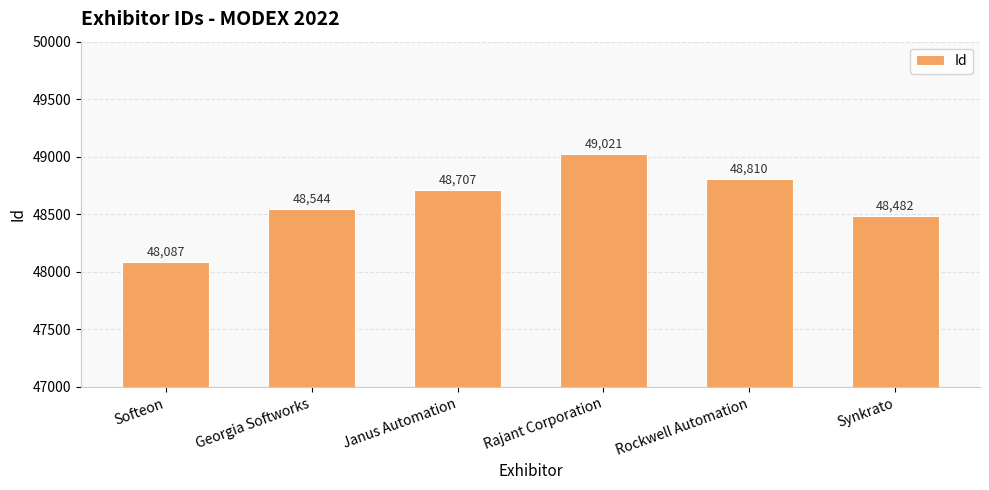

Rank the categories by value from lowest to highest.

Softeon, Synkrato, Georgia Softworks, Janus Automation, Rockwell Automation, Rajant Corporation